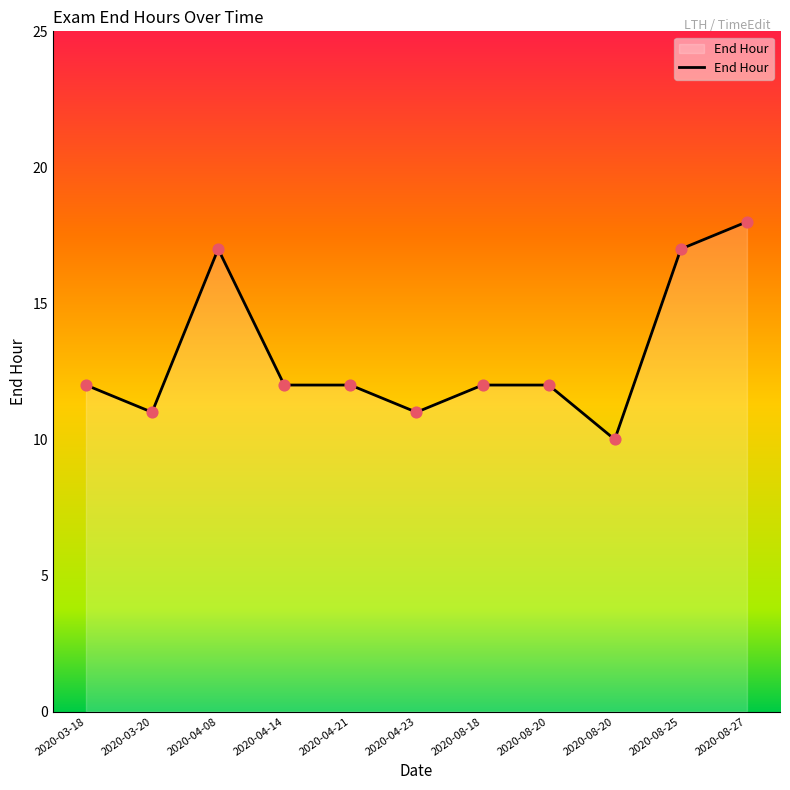

What is the ratio of the value at 2020-04-08 to the value at 2020-08-18?

1.4